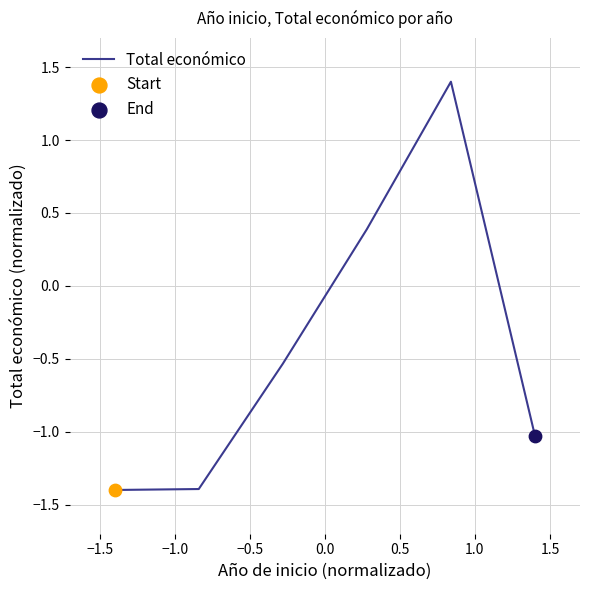

What is the minimum value shown in the chart?

-1.4